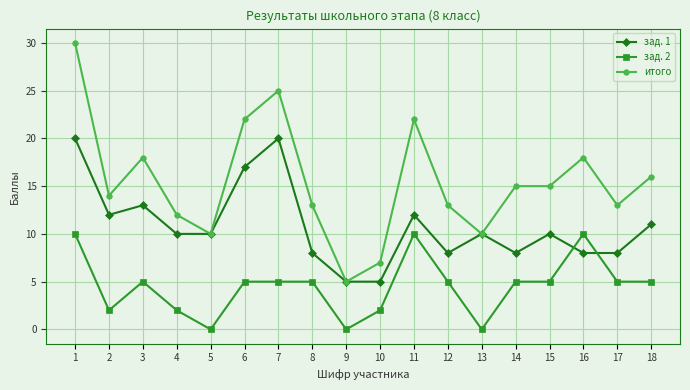

Rank the series by their maximum value, from highest to lowest.

итого, зад. 1, зад. 2